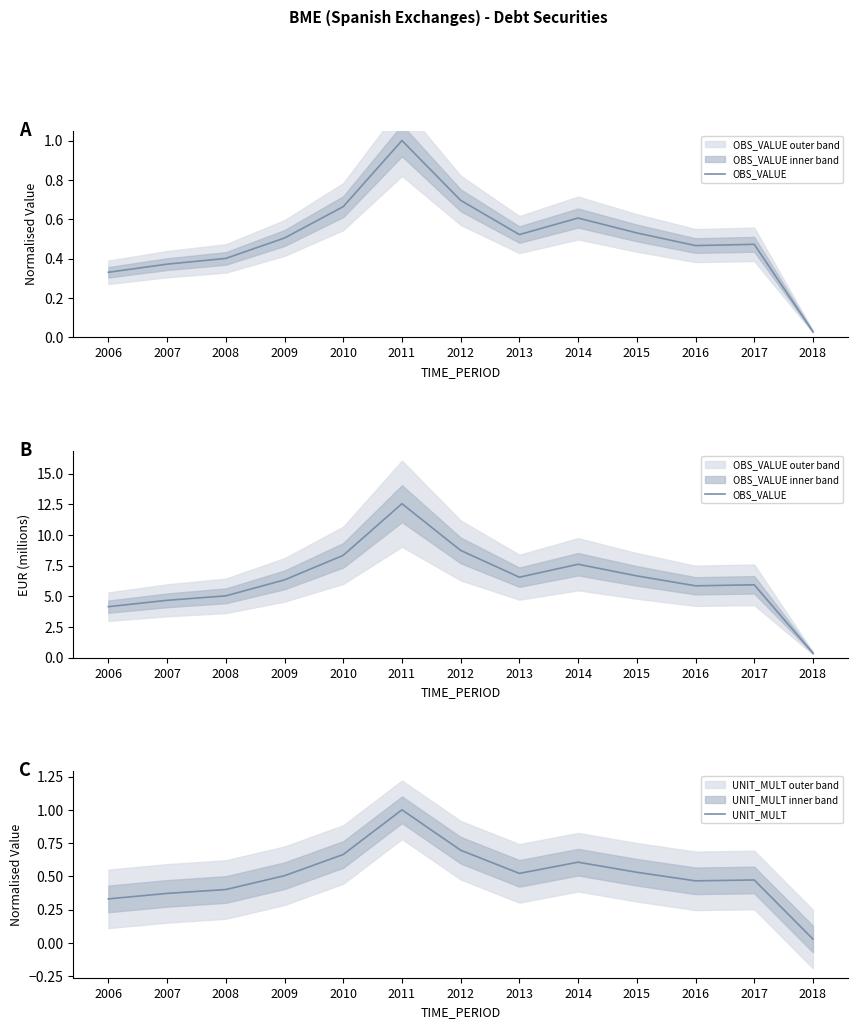

True or false: OBS_VALUE and UNIT_MULT cross at least once.

False